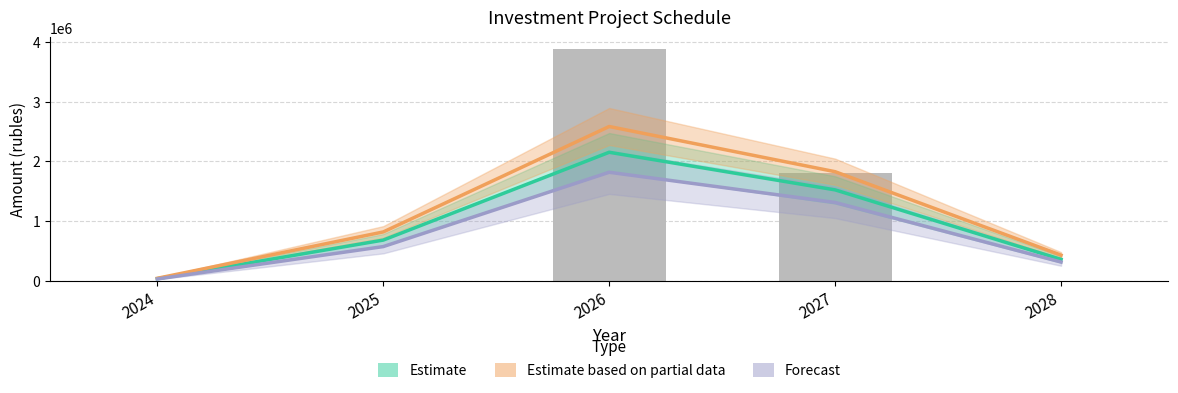

Reading left to right, what are all the values shown in this chart?

Estimate: 2024=31390.1	2025=678831.4	2026=2151921.5	2027=1520986.3	2028=354492.7
Estimate based on partial data: 2024=37700.5	2025=815286.2	2026=2584215.8	2027=1825871.8	2028=425423.6
Forecast: 2024=26319.5	2025=569681.8	2026=1816509.1	2027=1309646.2	2028=310215.5